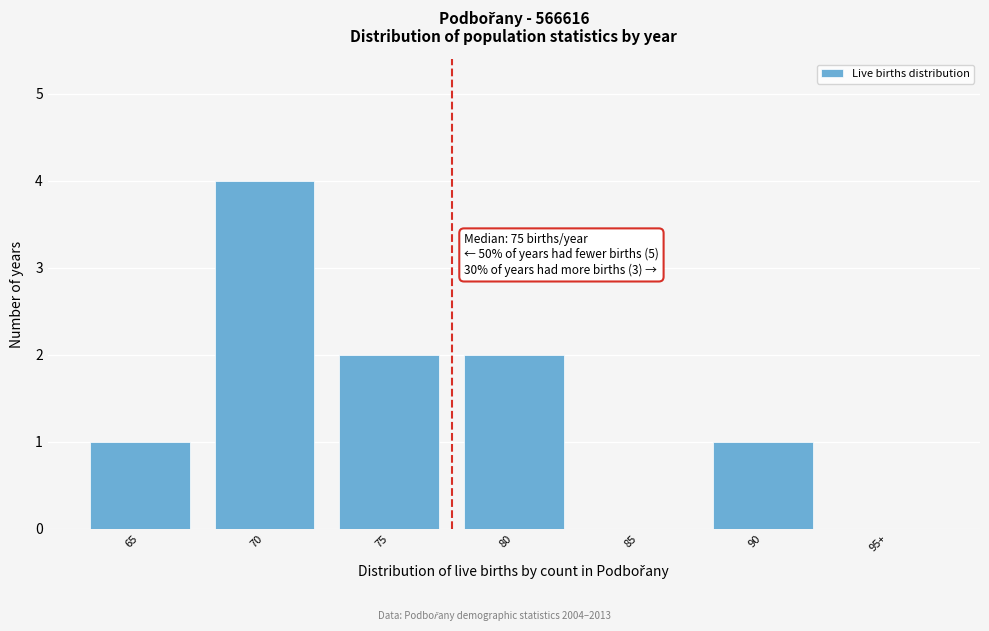

Reading right to left, list all the values displayed in this chart.

95+=0	90=1	85=0	80=2	75=2	70=4	65=1